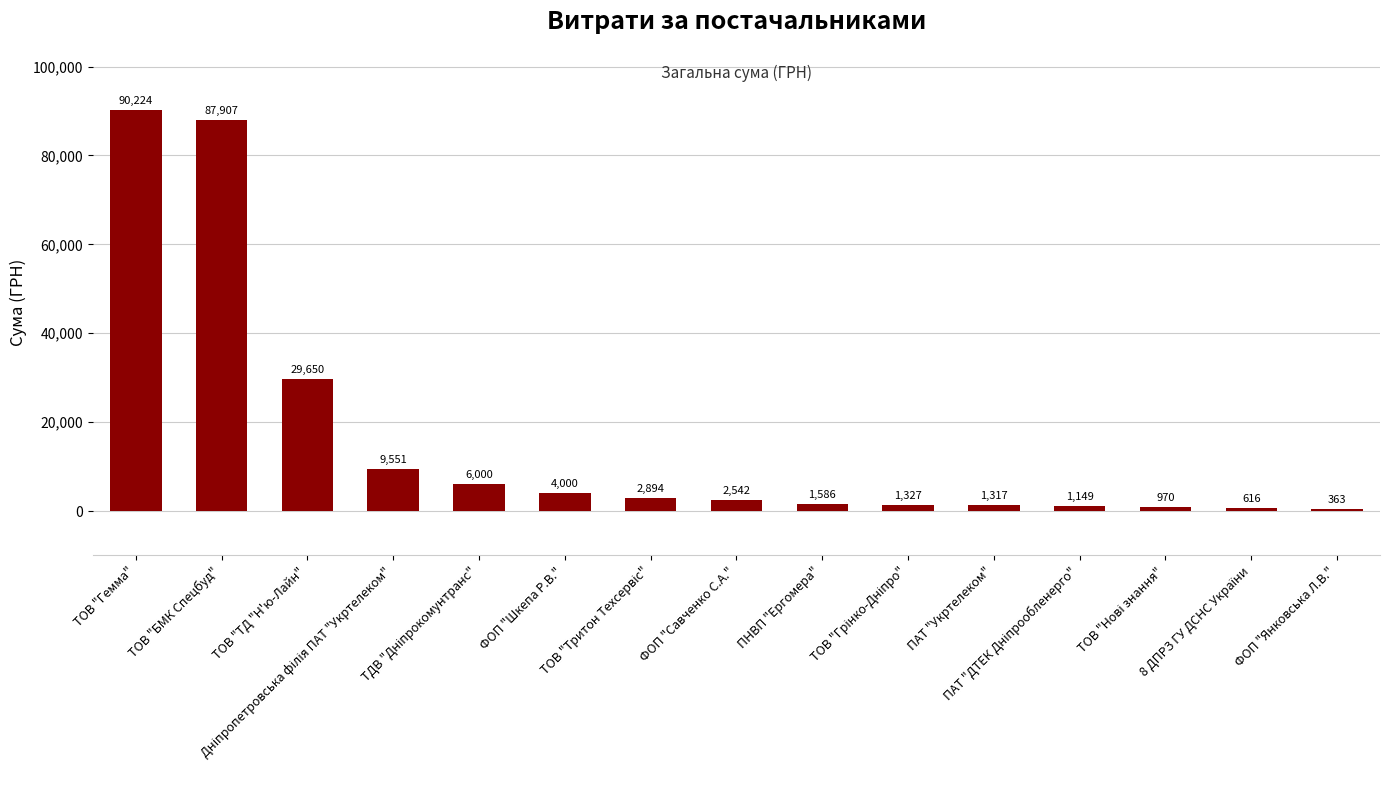

What is the minimum value shown in the chart?

363.3